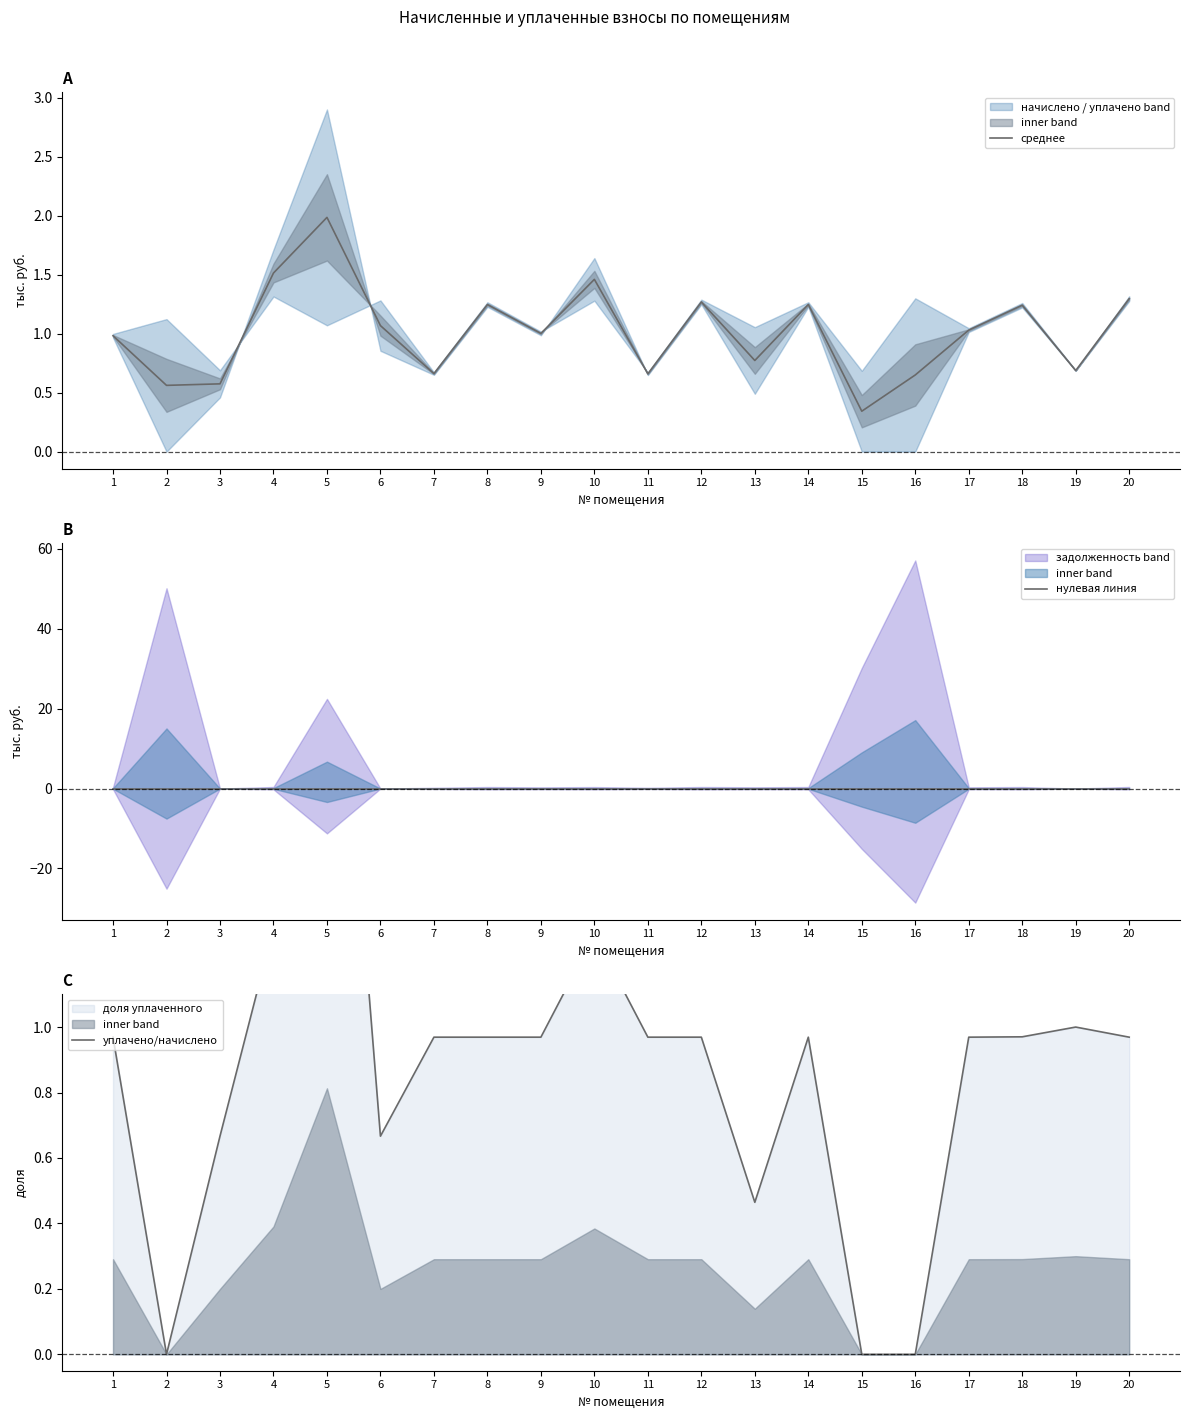

Where is уплачено/начислено nearest to the value 1?

19